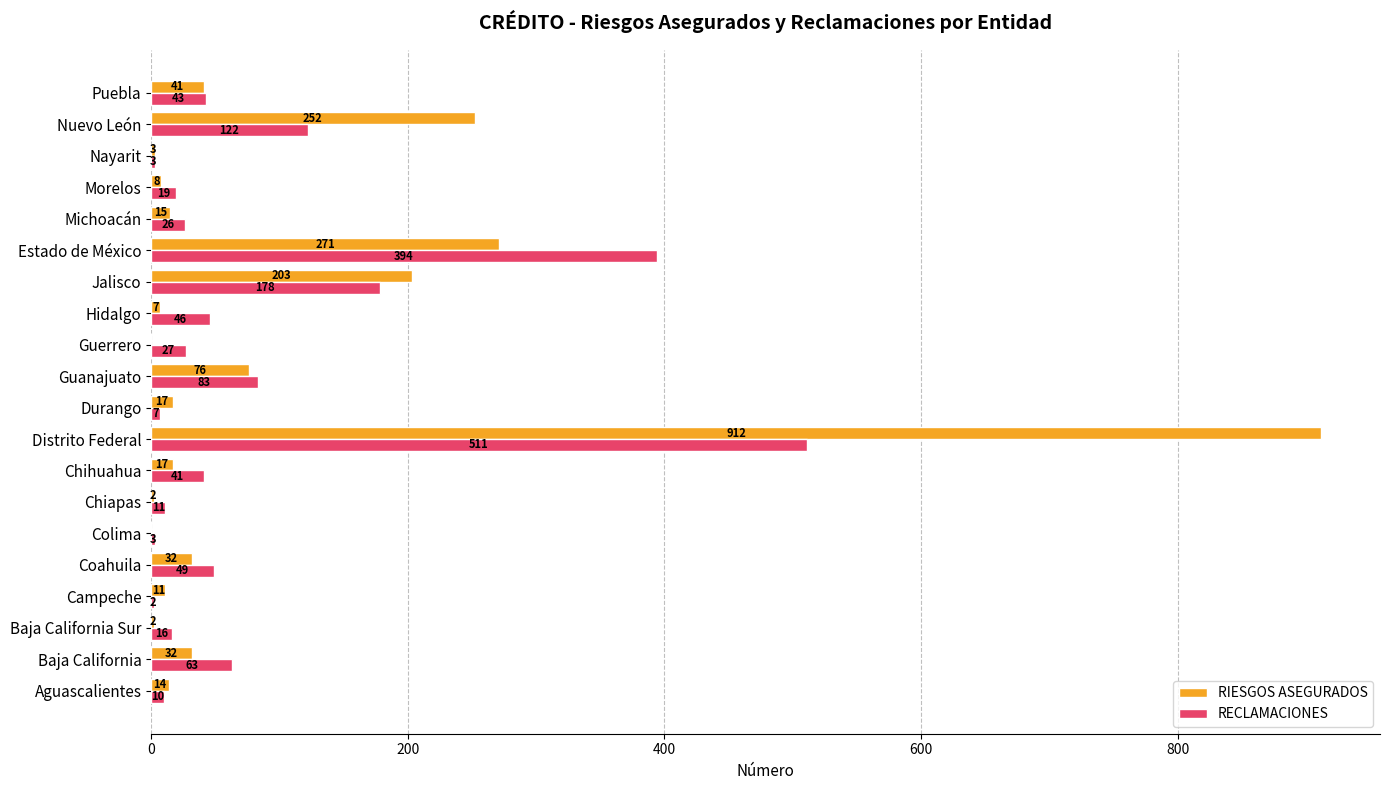

Is it true that RIESGOS ASEGURADOS equals 488 at Colima?

False